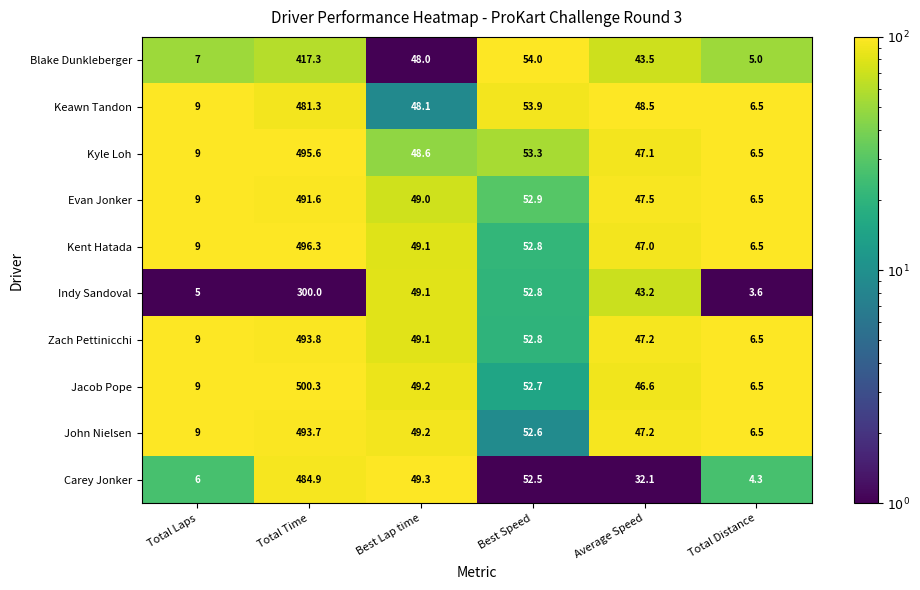

The value of Zach Pettinicchi at Best Lap time is 49.1. True or false?

True